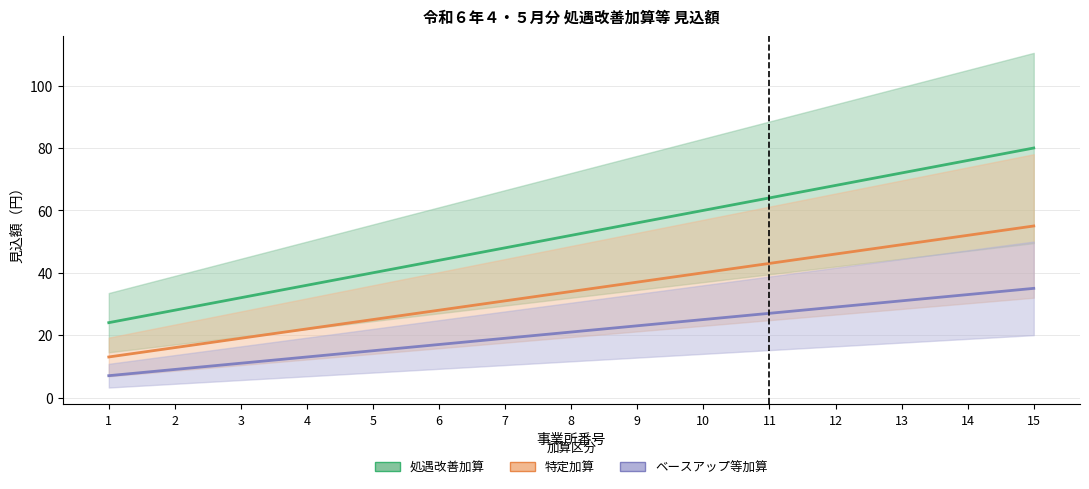

What is the difference between the highest and lowest values at 1?

17